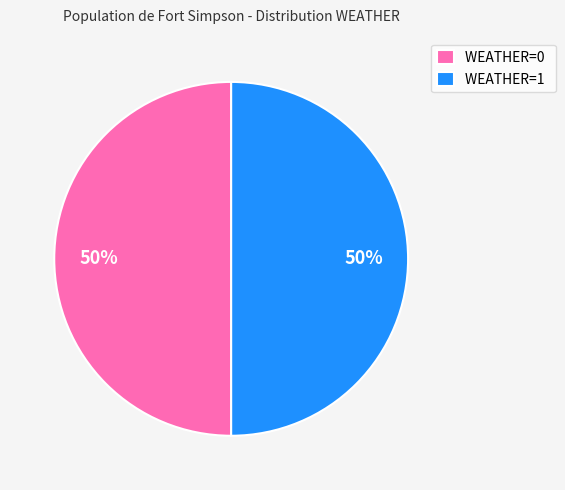

Do WEATHER=1 and WEATHER=0 together represent more than half of the pie?

Yes